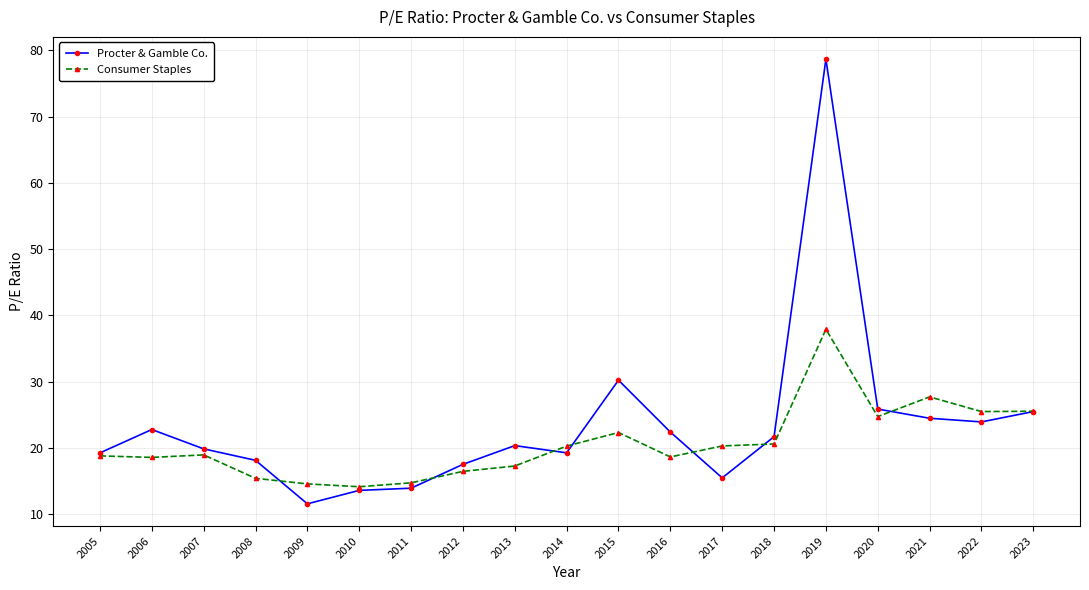

What is the spread (max minus min) of values at 2018?

1.1